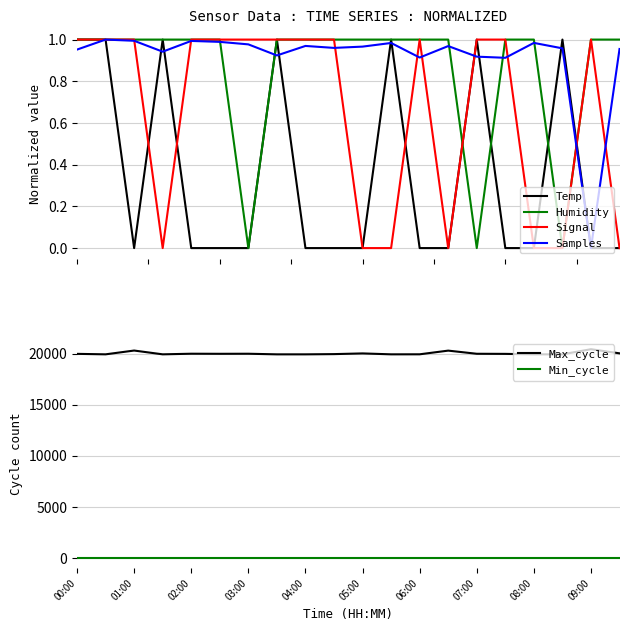

How many lines are shown in the chart?

6